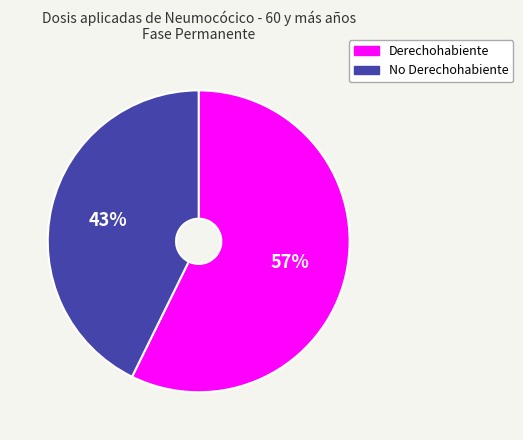

To the nearest percent, what percentage of the pie is No Derechohabiente?

43%